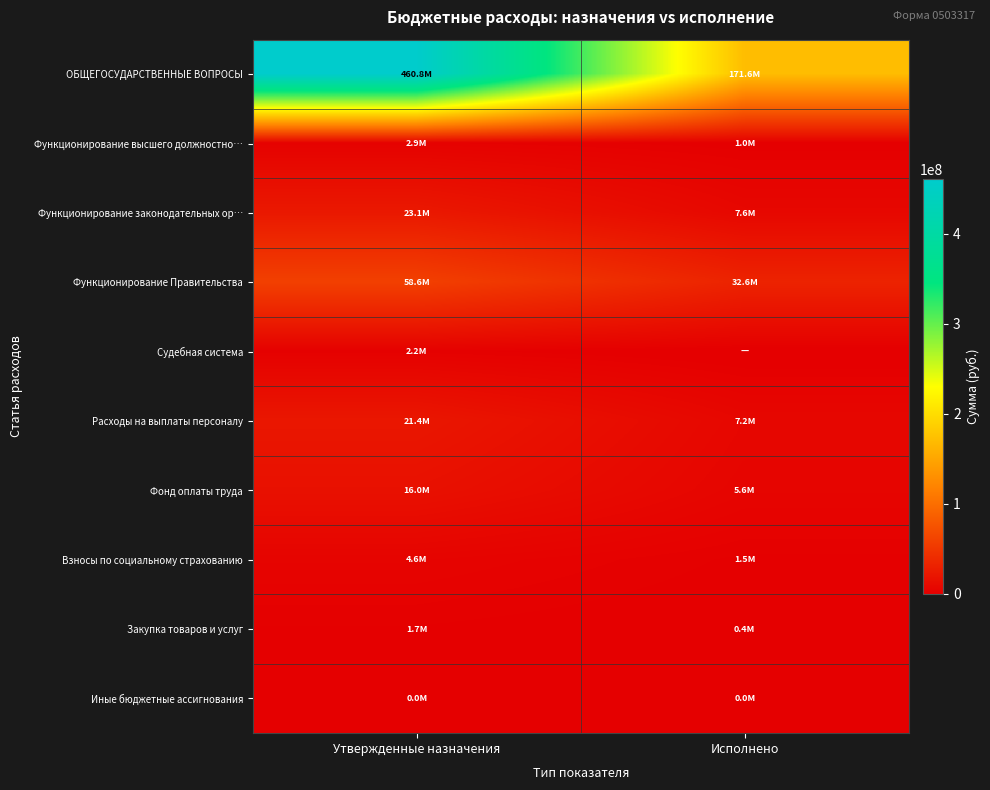

Reading right to left, extract all data points from this chart.

ОБЩЕГОСУДАРСТВЕННЫЕ ВОПРОСЫ: Исполнено=171643258.2	Утвержденные назначения=460808879.1
Функционирование высшего должностно…: Исполнено=1030359.3	Утвержденные назначения=2865200.0
Функционирование законодательных ор…: Исполнено=7638144.8	Утвержденные назначения=23054600.0
Функционирование Правительства: Исполнено=32605966.8	Утвержденные назначения=58604308.4
Судебная система: Исполнено=0.0	Утвержденные назначения=2218799.0
Расходы на выплаты персоналу: Исполнено=7189944.5	Утвержденные назначения=21376100.0
Фонд оплаты труда: Исполнено=5594377.2	Утвержденные назначения=16001600.0
Взносы по социальному страхованию: Исполнено=1516649.3	Утвержденные назначения=4648800.0
Закупка товаров и услуг: Исполнено=447153.3	Утвержденные назначения=1668500.0
Иные бюджетные ассигнования: Исполнено=1047.0	Утвержденные назначения=10000.0